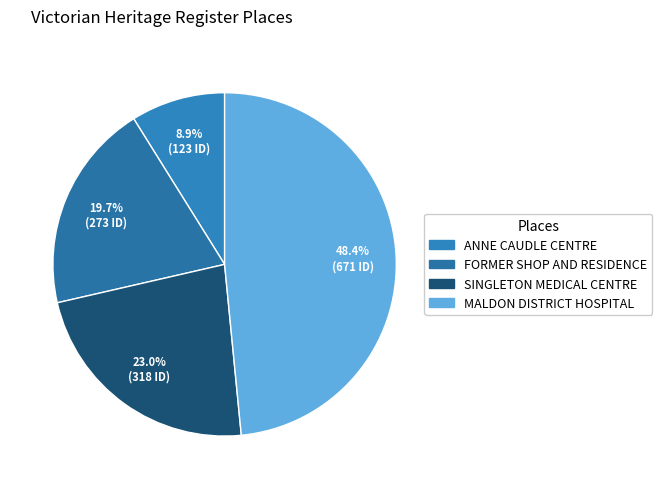

To the nearest percent, what is the difference between the SINGLETON MEDICAL CENTRE and ANNE CAUDLE CENTRE slice percentages?

14%